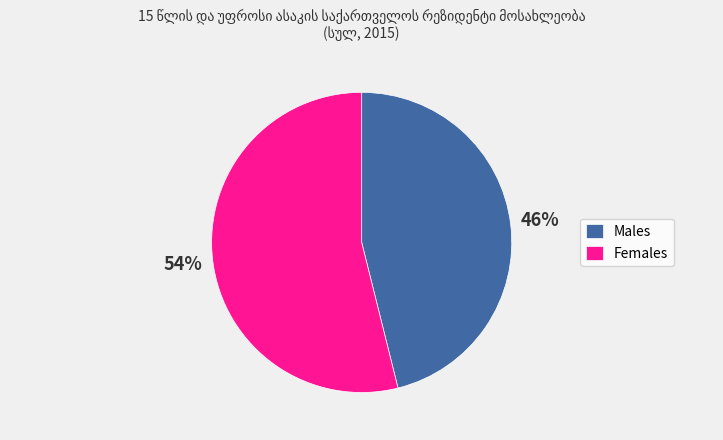

Is the sum of Males and Females greater than half?

Yes